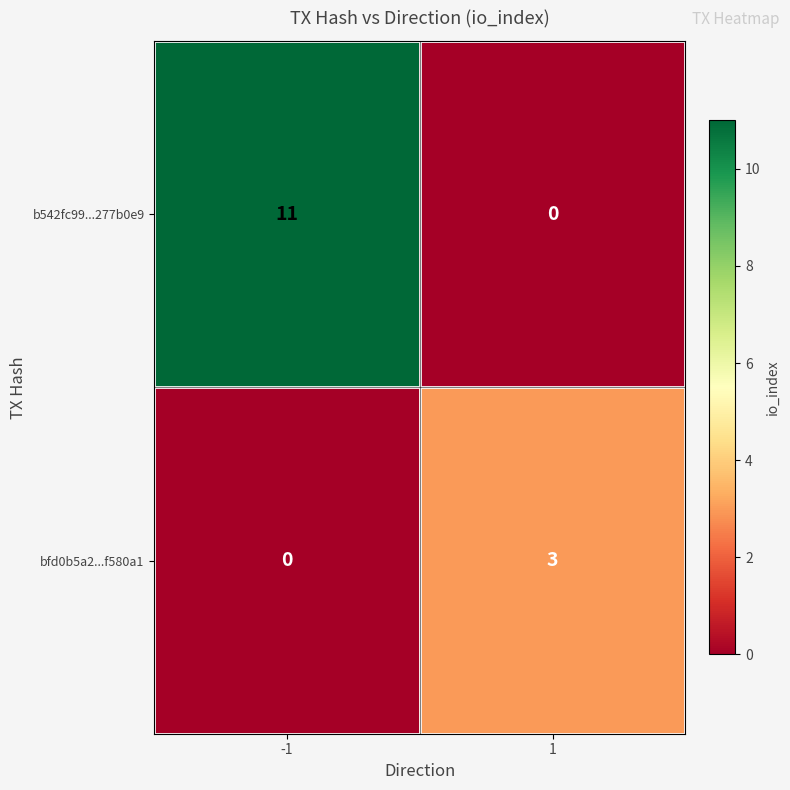

Reading left to right, extract all data points from this chart.

b542fc99...277b0e9: -1=11	1=0
bfd0b5a2...f580a1: -1=0	1=3